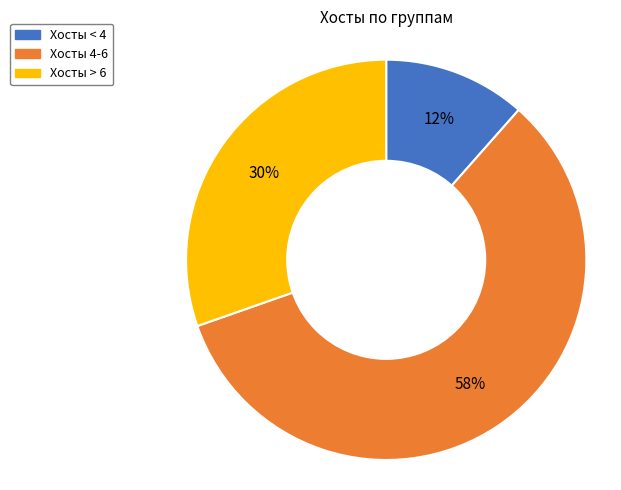

Do Хосты > 6 and Хосты 4-6 together represent more than half of the pie?

Yes